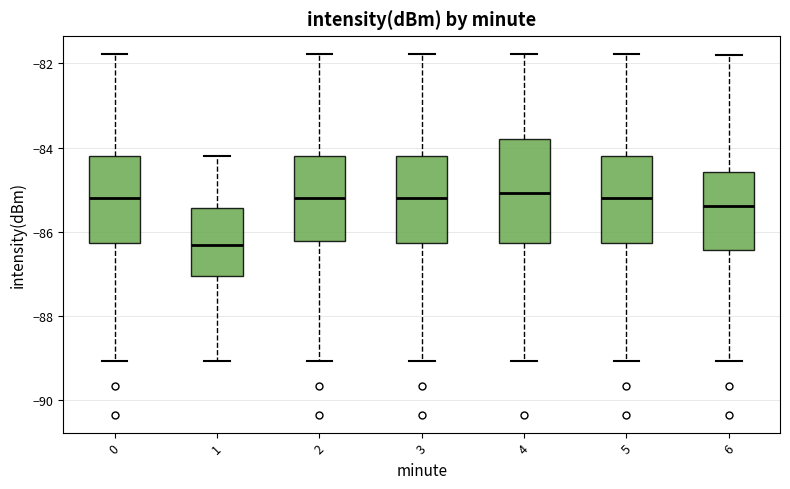

Reading left to right, read every box against the y-axis: the position of its median line, the range the box covers, and the ends of its whiskers. The values are not printed on the chart, so give them approximately, as read against the axis.

0: median -85.2, box -86.2 to -84.2, whiskers -89.0 to -81.8
1: median -86.4, box -87.0 to -85.4, whiskers -89.0 to -84.2
2: median -85.2, box -86.2 to -84.2, whiskers -89.0 to -81.8
3: median -85.2, box -86.2 to -84.2, whiskers -89.0 to -81.8
4: median -85.0, box -86.2 to -83.8, whiskers -89.0 to -81.8
5: median -85.2, box -86.2 to -84.2, whiskers -89.0 to -81.8
6: median -85.4, box -86.4 to -84.6, whiskers -89.0 to -81.8